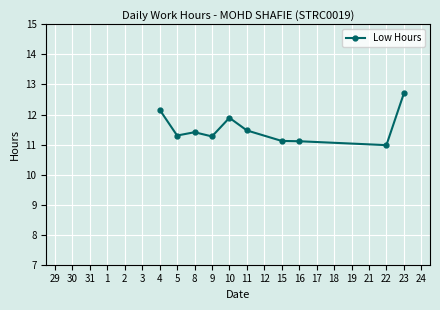

What is the ratio of the value at 22 to the value at 9?

1.0